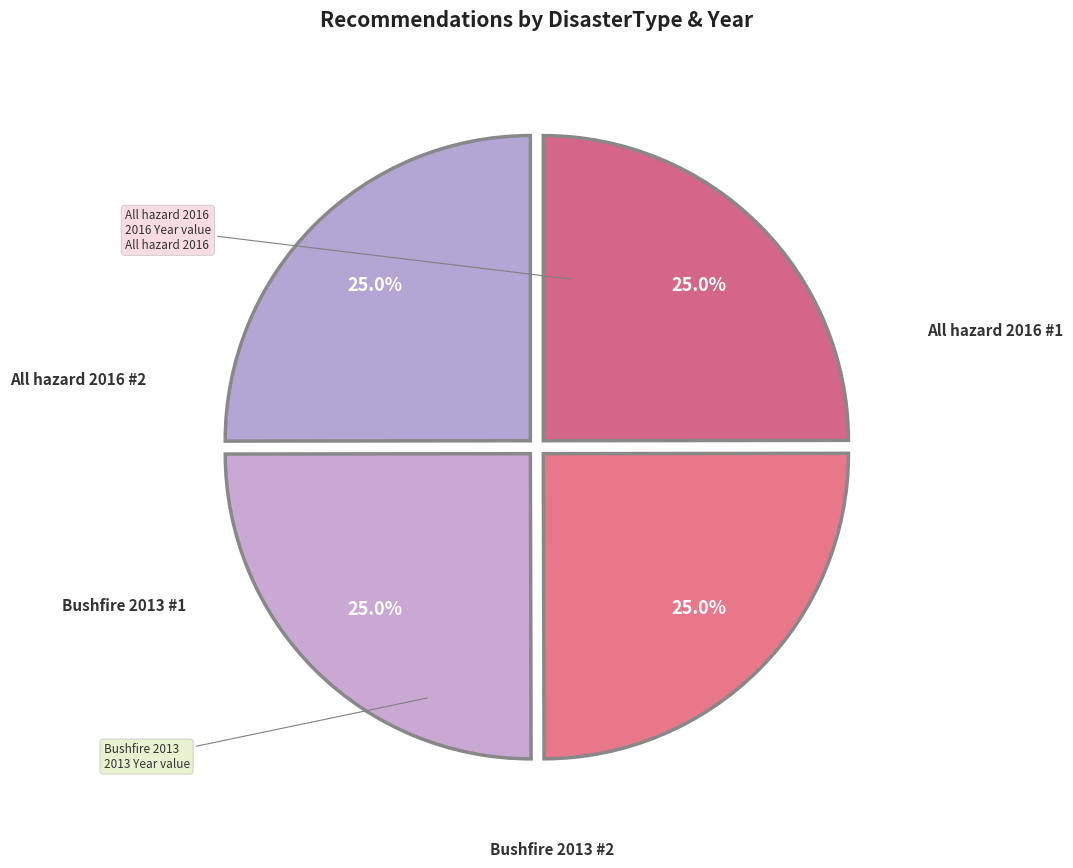

How many slices are in this pie chart?

4